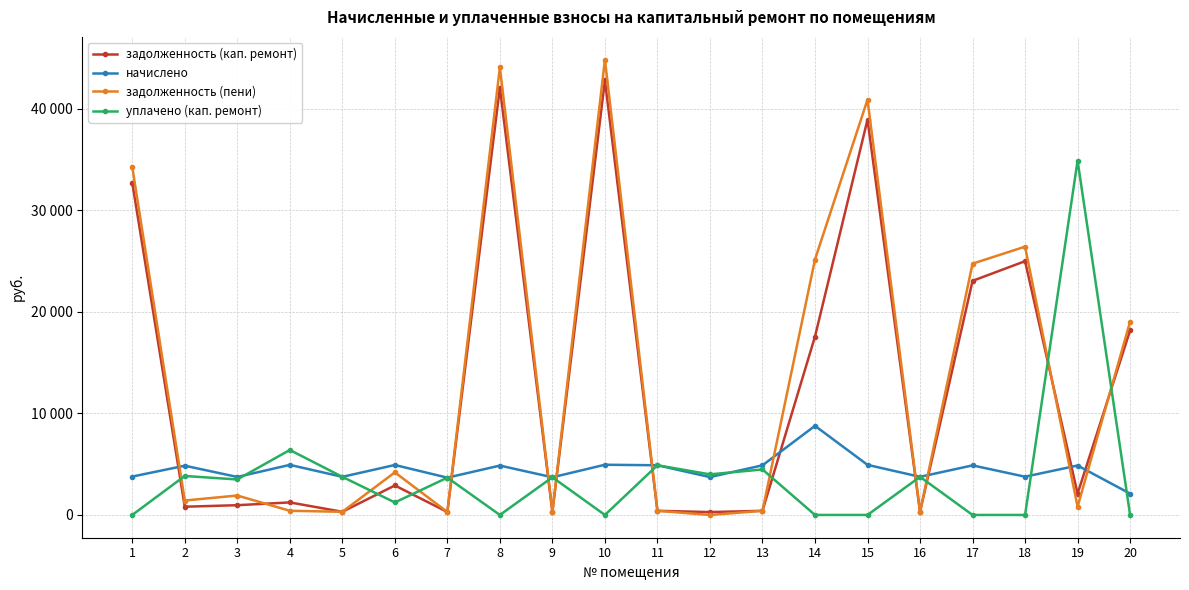

List the labels in order of задолженность (пени) value, largest first.

10, 8, 15, 1, 18, 14, 17, 20, 6, 3, 2, 19, 4, 11, 13, 5, 16, 9, 7, 12